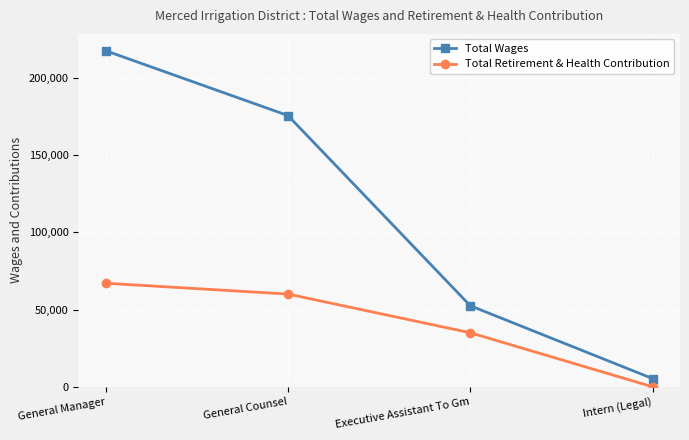

Which series has the widest spread of values?

Total Wages